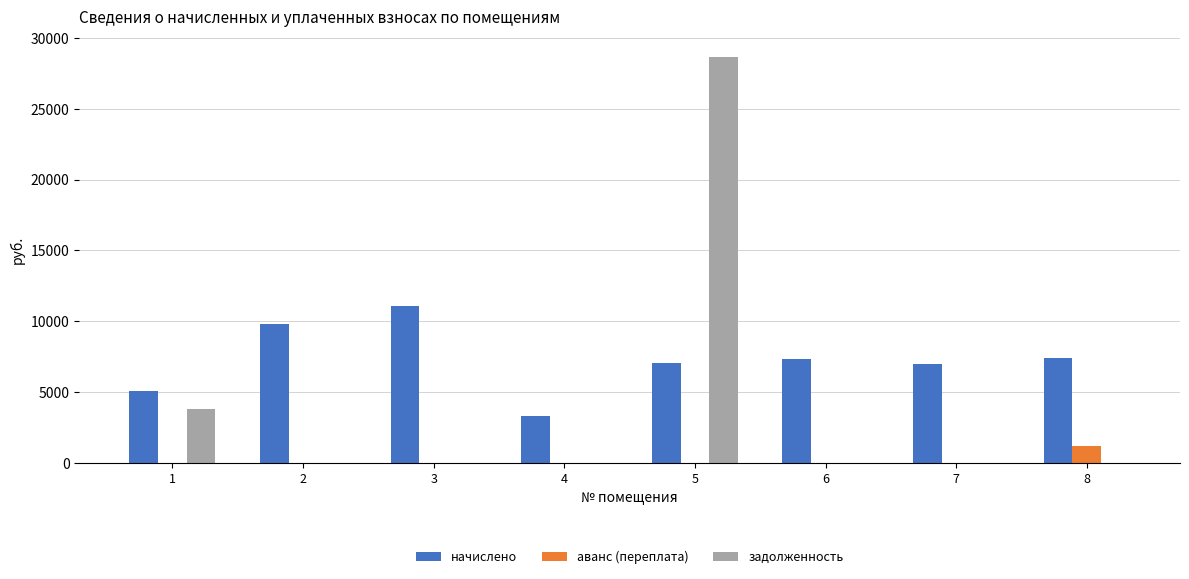

How many categories are shown in the chart?

8